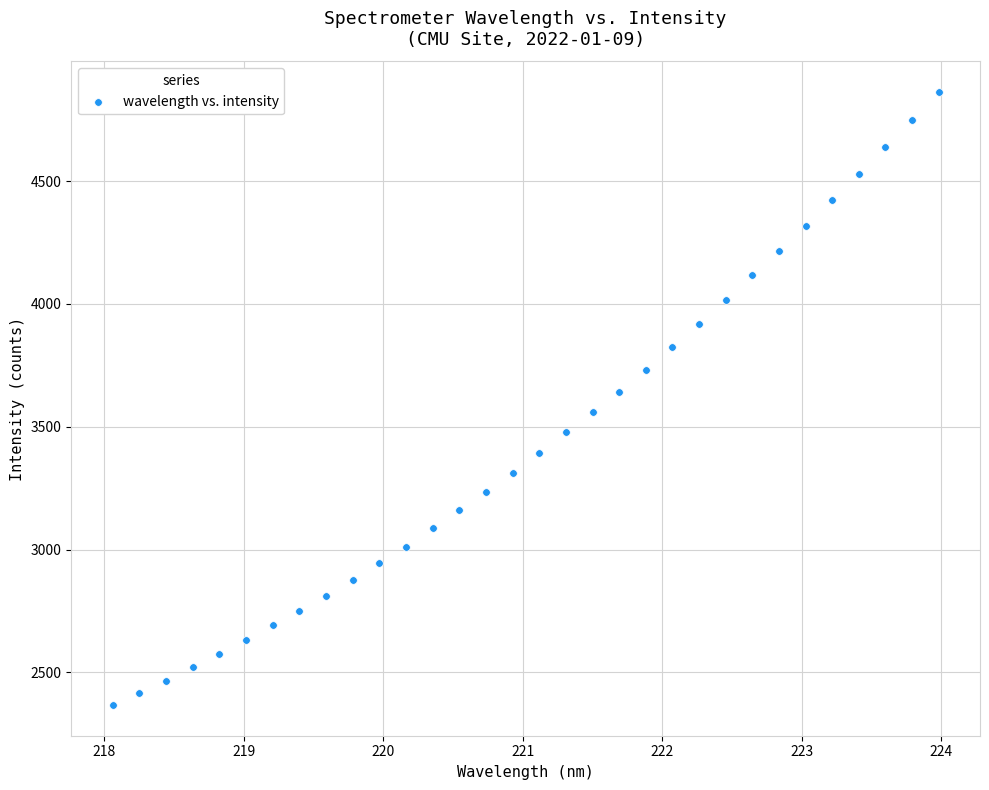

What is the range of X values (max minus min)?

5.9